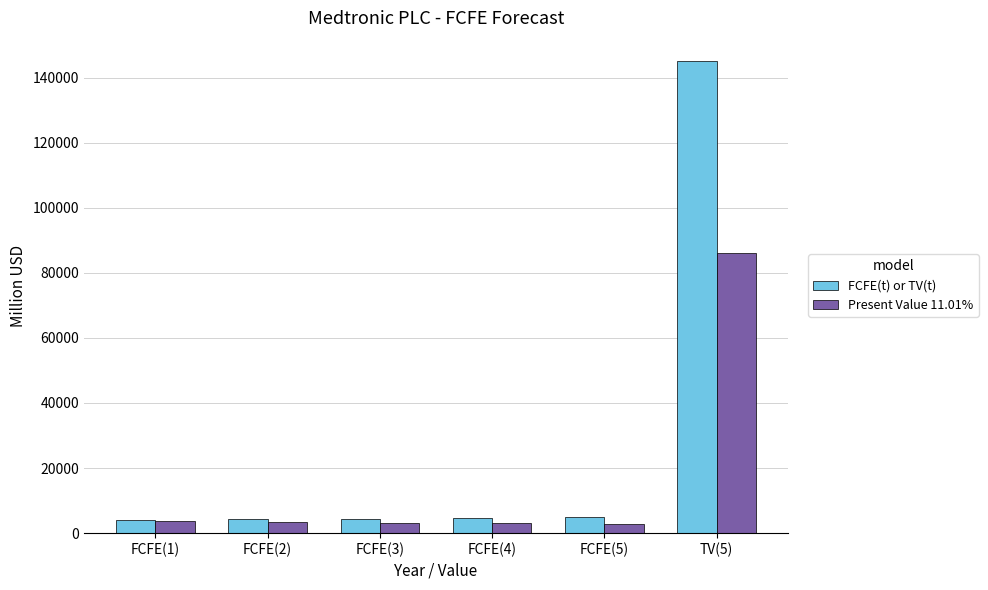

At which category is the sum across all series the highest?

TV(5)